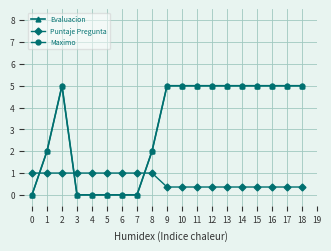

Does the chart have visible grid lines?

Yes